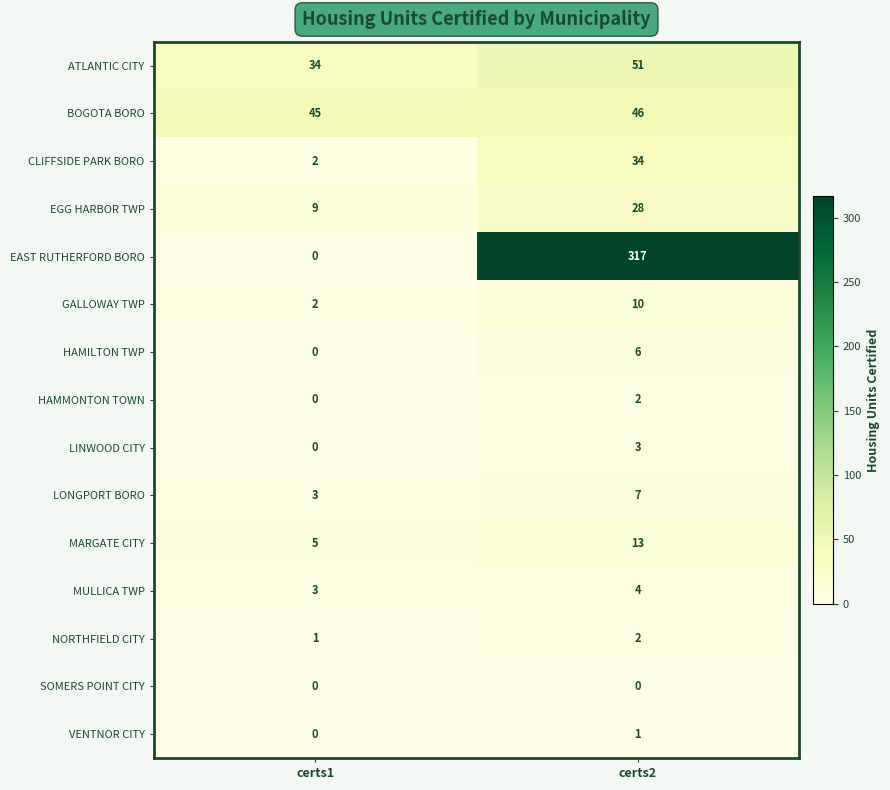

Reading left to right, extract all data points from this chart.

ATLANTIC CITY: 34	51
BOGOTA BORO: 45	46
CLIFFSIDE PARK BORO: 2	34
EGG HARBOR TWP: 9	28
EAST RUTHERFORD BORO: 0	317
GALLOWAY TWP: 2	10
HAMILTON TWP: 0	6
HAMMONTON TOWN: 0	2
LINWOOD CITY: 0	3
LONGPORT BORO: 3	7
MARGATE CITY: 5	13
MULLICA TWP: 3	4
NORTHFIELD CITY: 1	2
SOMERS POINT CITY: 0	0
VENTNOR CITY: 0	1